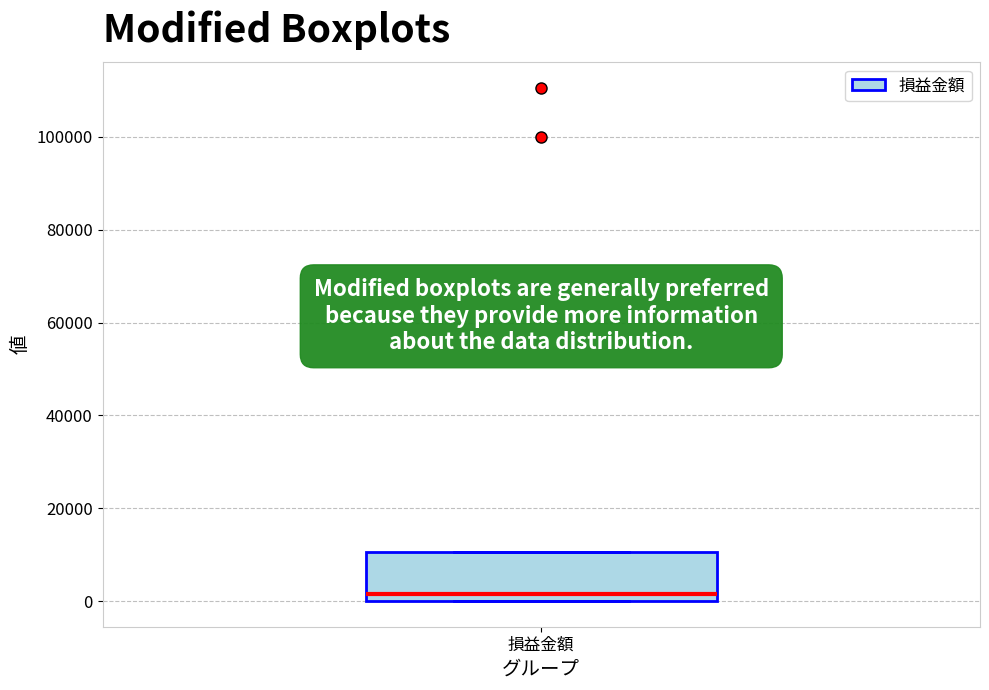

Where is the upper edge of the box for 損益金額 on the y-axis? The values are not printed on the chart, so give them approximately, as read against the axis.

10000